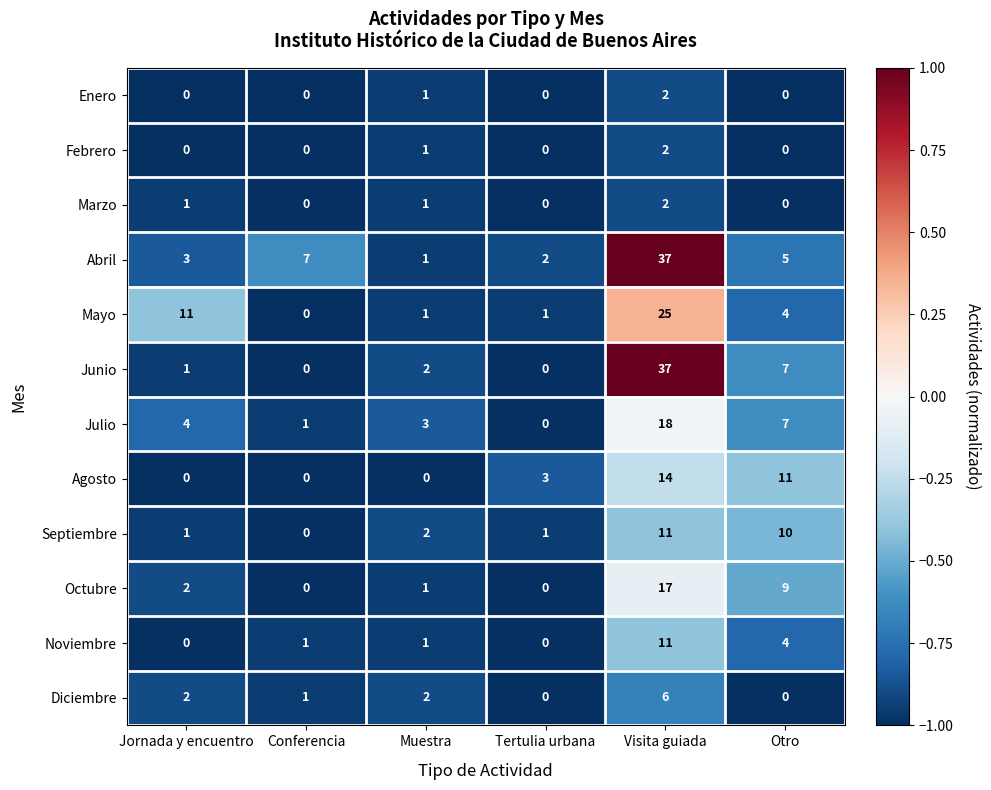

The value of Agosto at Conferencia is 5. True or false?

False